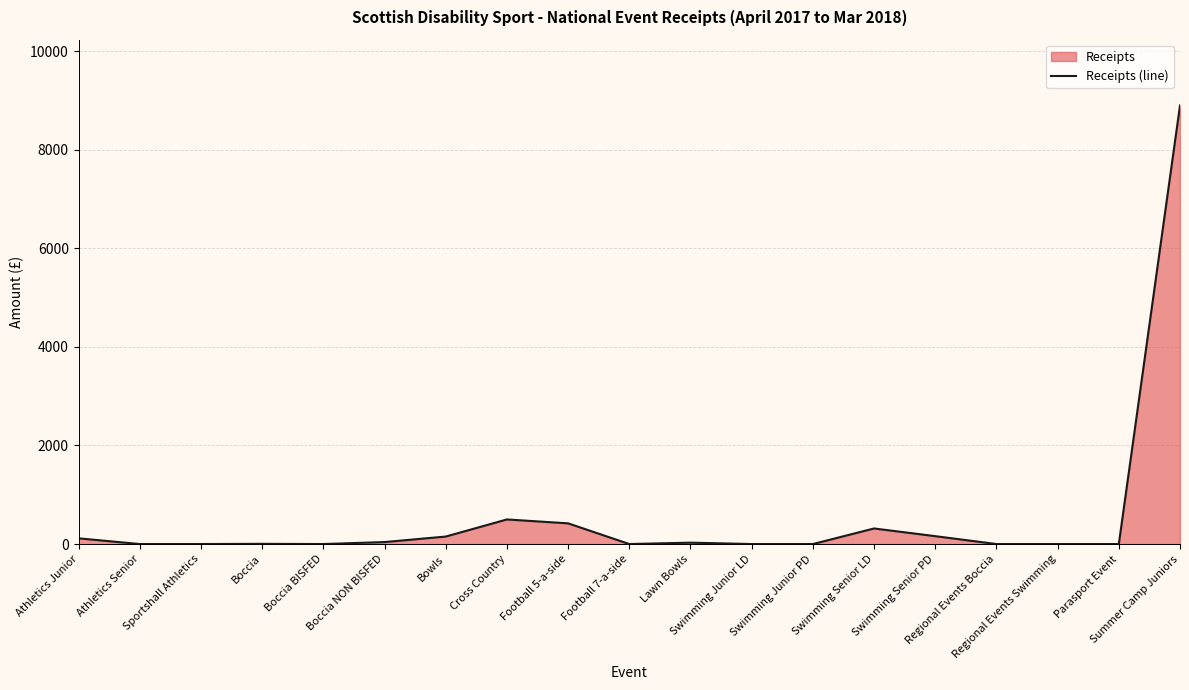

Is it true that the value at Parasport Event is 0?

True